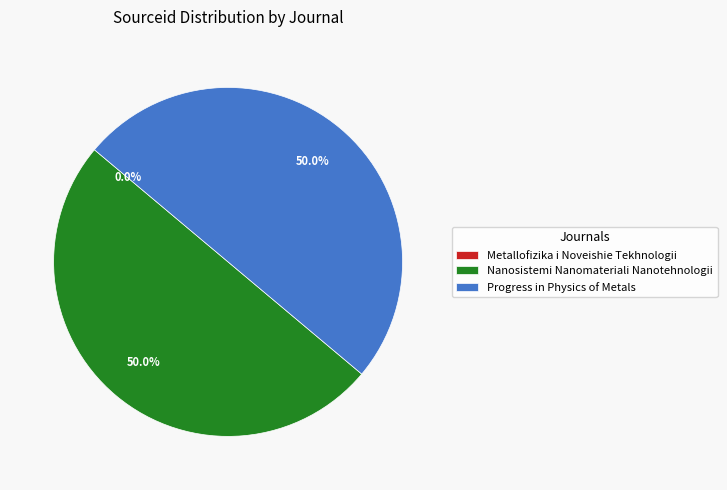

Is the sum of Progress in Physics of Metals and Nanosistemi Nanomateriali Nanotehnologii greater than half?

Yes